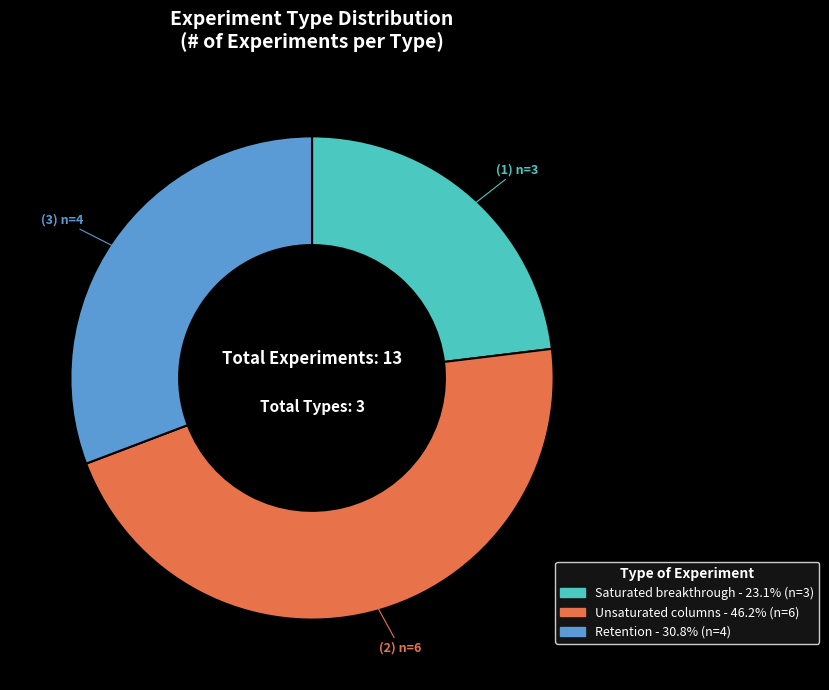

Which category has the biggest portion of the pie?

Unsaturated columns